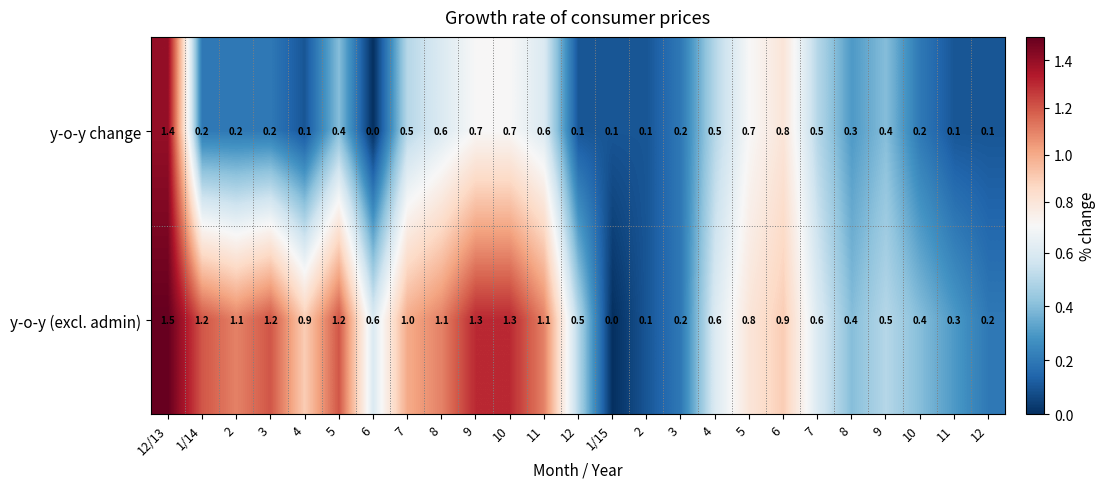

How many data points does each series have?

25